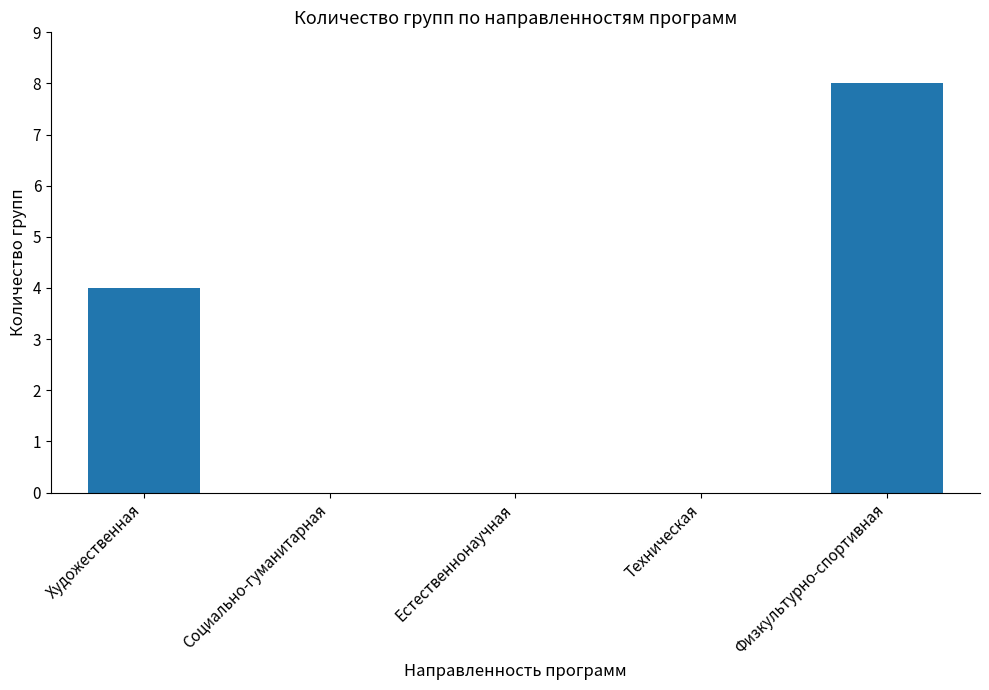

How many series are shown in this chart?

1